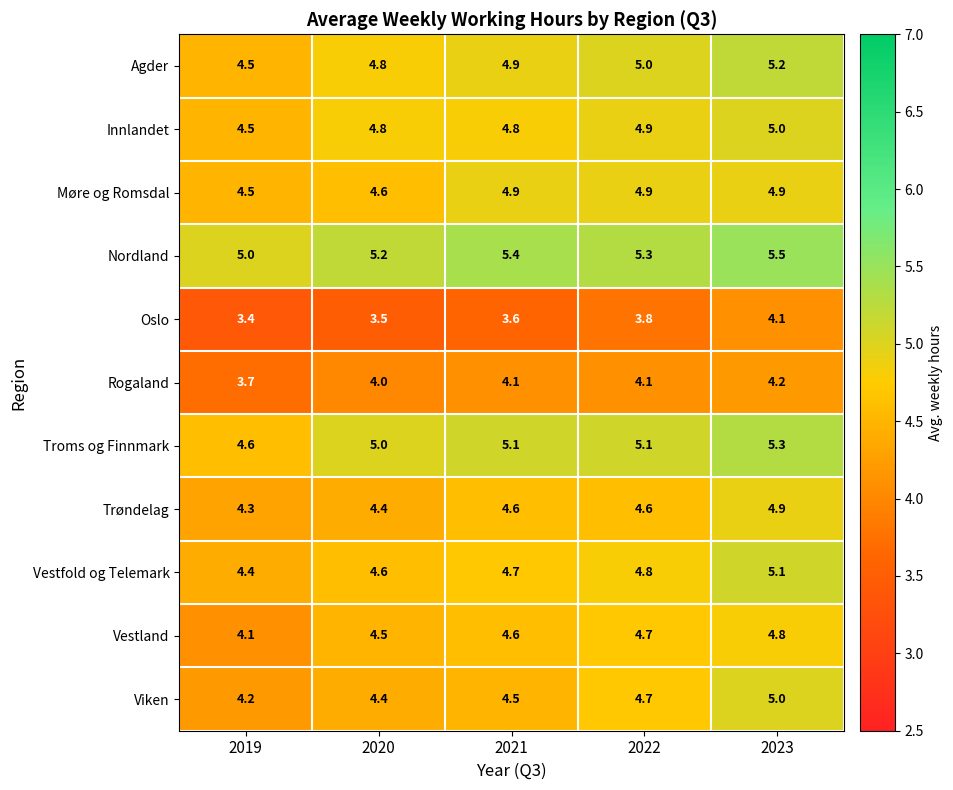

The Vestfold og Telemark series shows 4.8 at 2022. True or false?

True